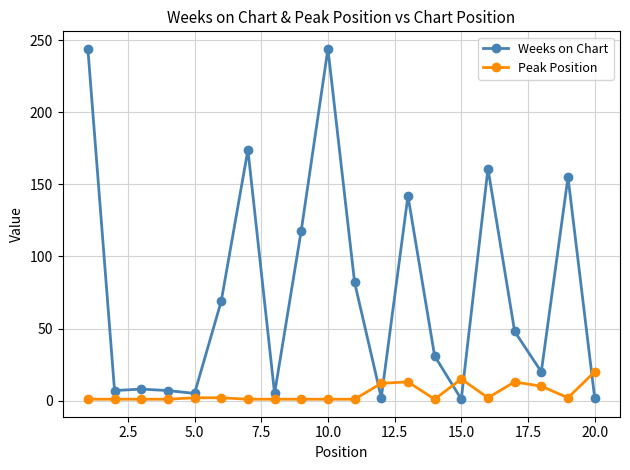

Rank the series by their maximum value, from highest to lowest.

Weeks on Chart, Peak Position